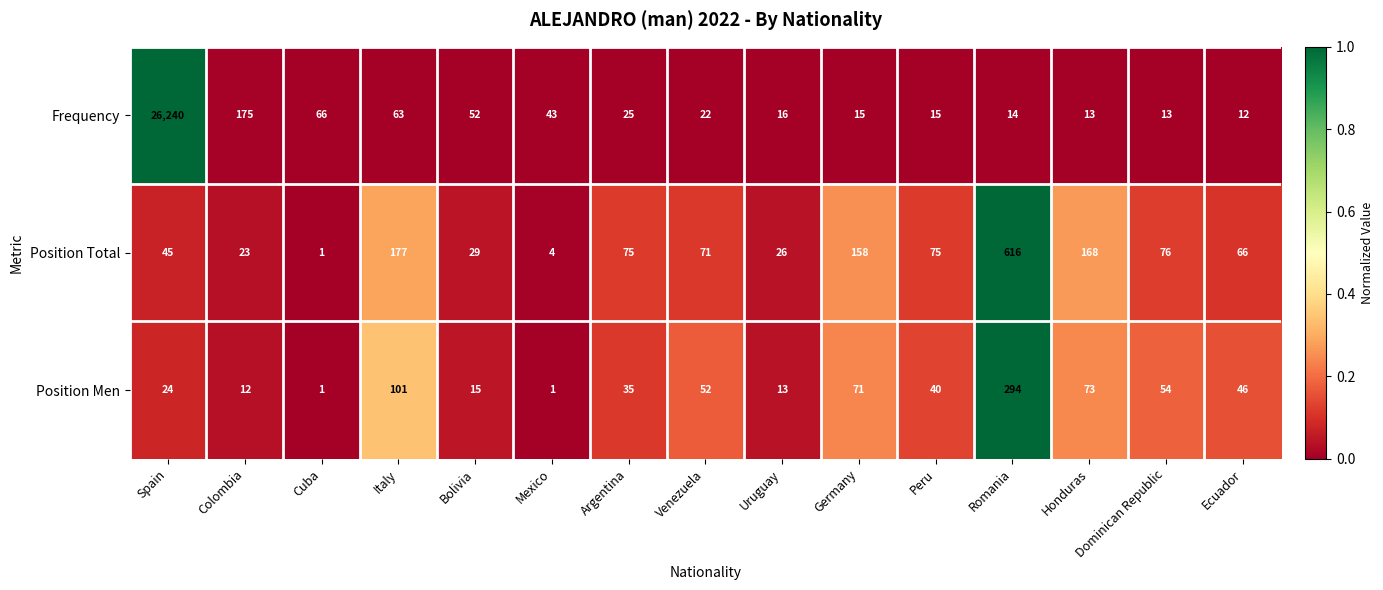

True or false: Position Men has a value of 12 at Colombia.

True